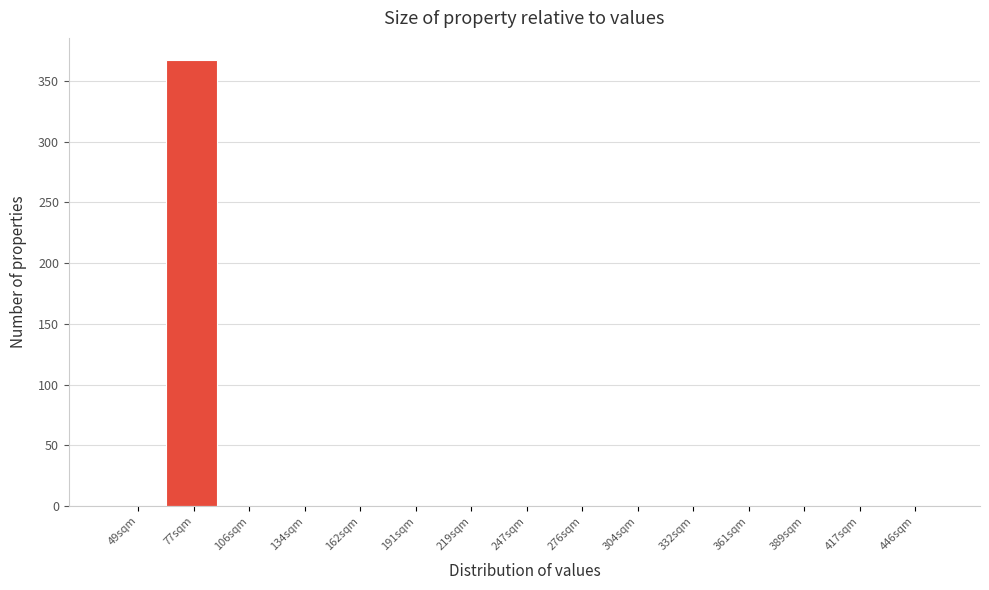

Reading left to right, what are all the values shown in this chart?

49sqm=0	77sqm=367	106sqm=0	134sqm=0	162sqm=0	191sqm=0	219sqm=0	247sqm=0	276sqm=0	304sqm=0	332sqm=0	361sqm=0	389sqm=0	417sqm=0	446sqm=0